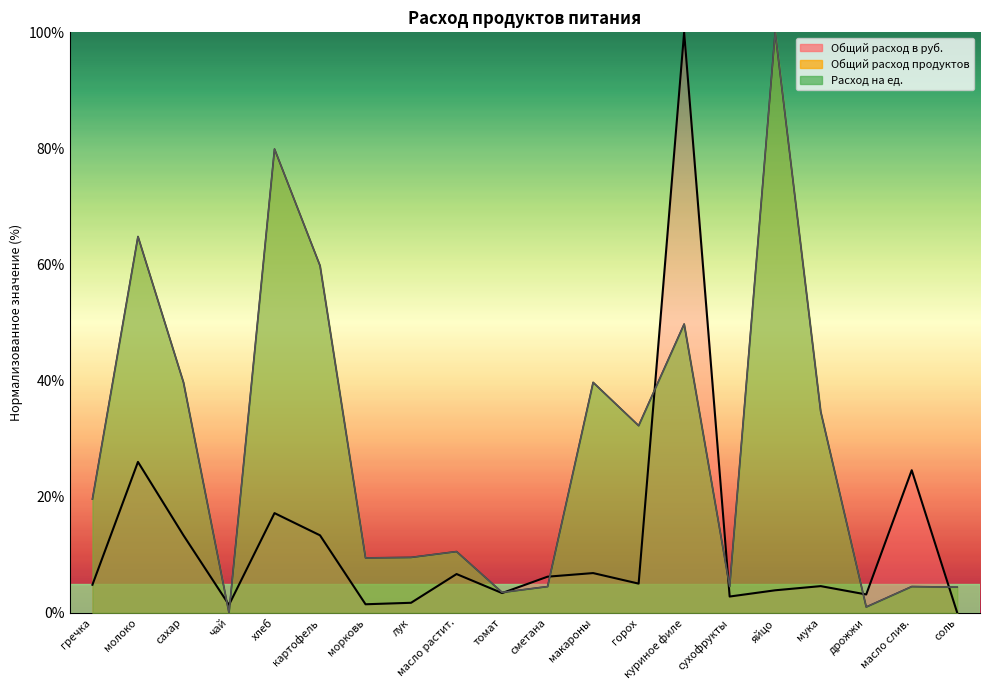

How many interior local valleys does the Общий расход в руб. series have?

6